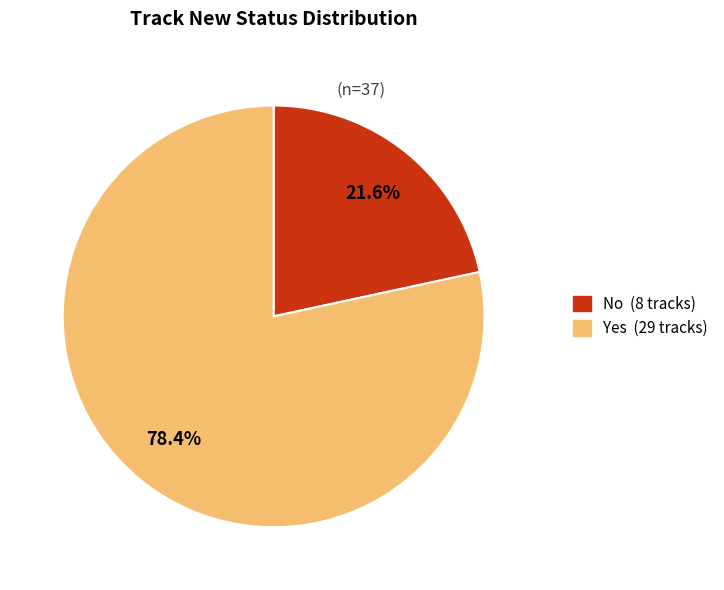

To the nearest percent, what is the difference between the largest and smallest slice percentages?

57%